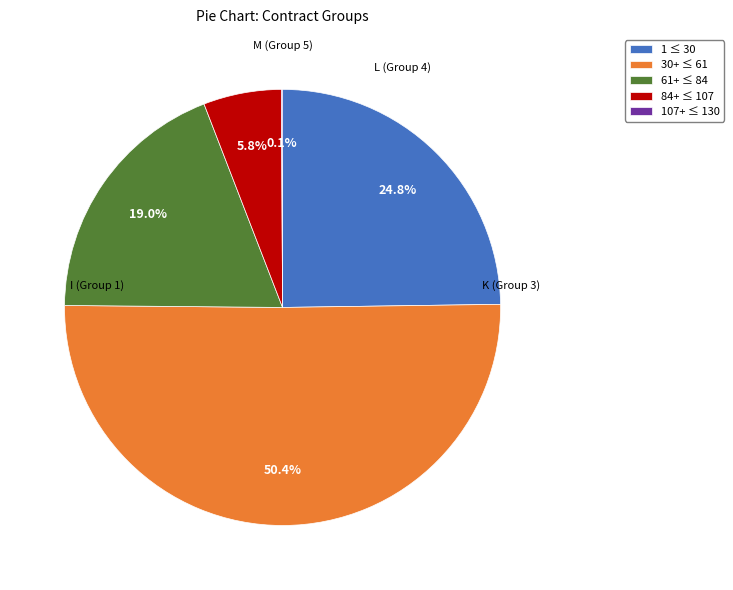

Between 84+ ≤ 107 and 61+ ≤ 84, which is larger?

61+ ≤ 84